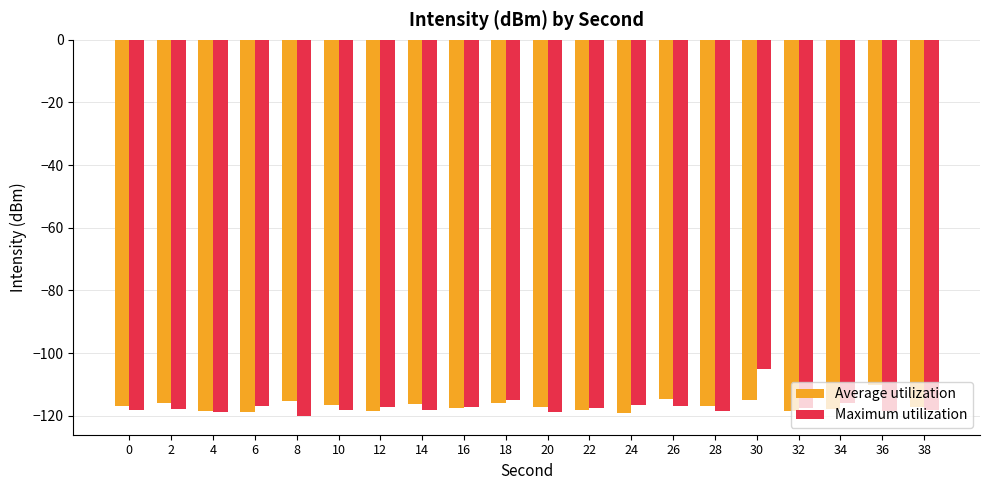

How many data points does each series have?

20